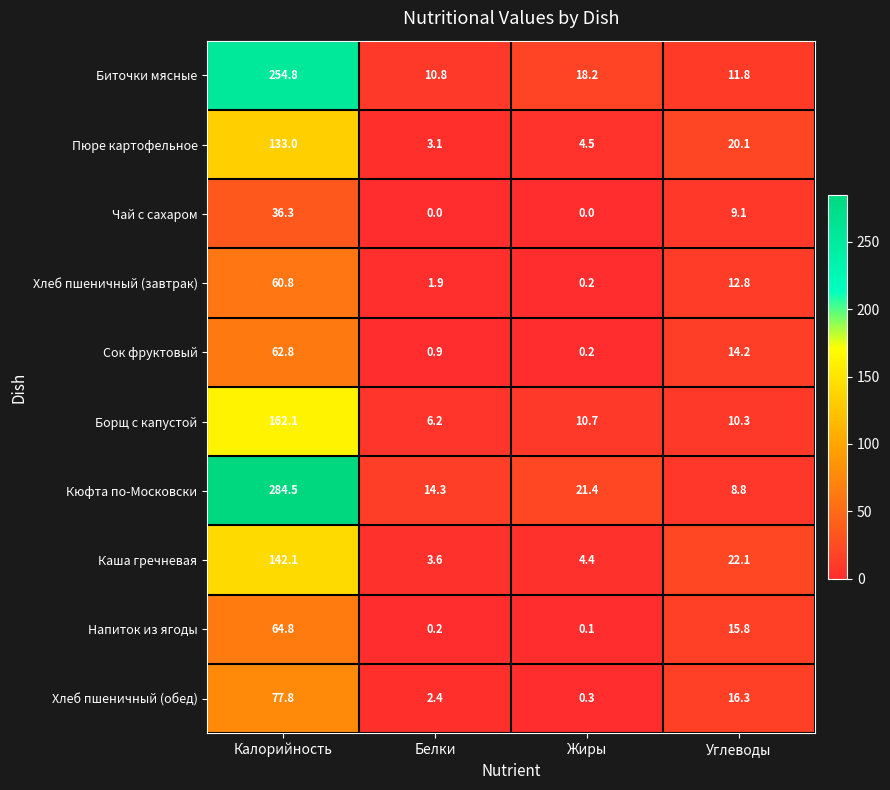

Which series changed the most between Белки and Жиры?

Биточки мясные